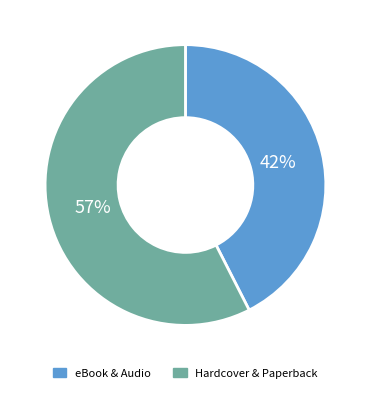

Is there any slice that represents more than half of the pie?

Yes